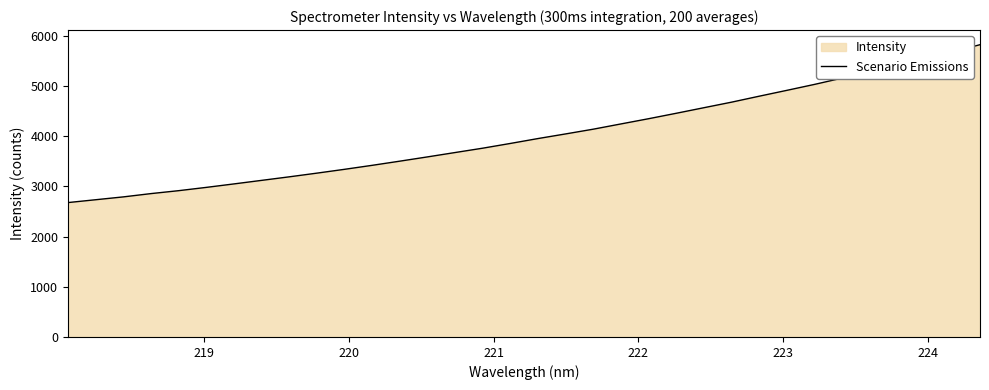

What is the difference between the maximum and minimum values?

3143.6